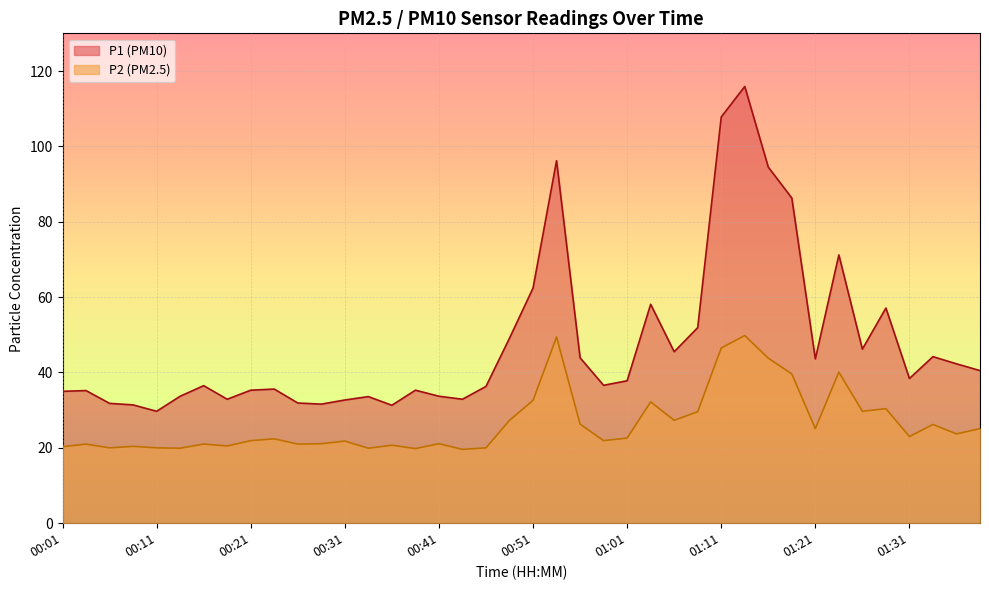

What is the maximum value shown in the chart?

115.9